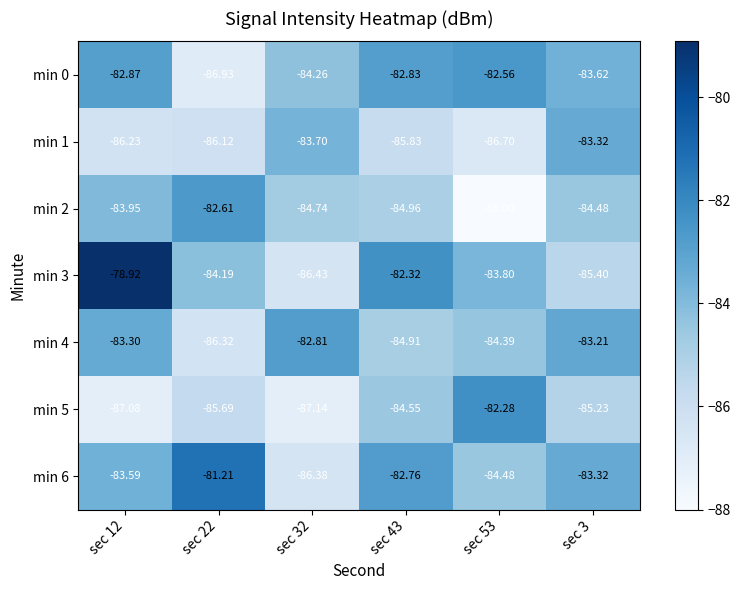

Which series has the widest spread of values?

min 3